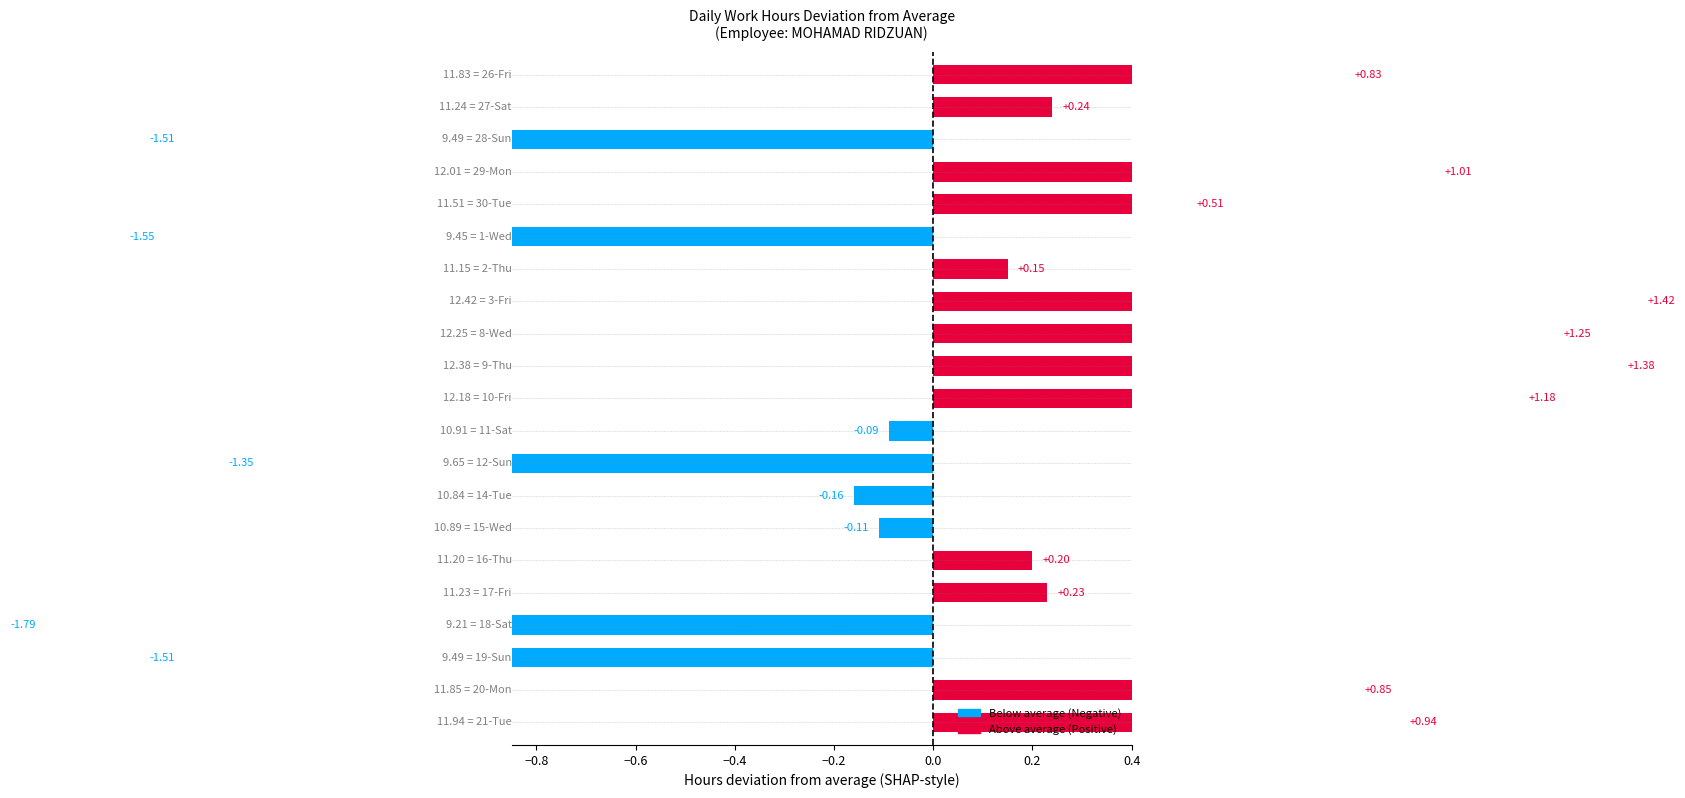

What is the average value of the Hours Worked (Low) series?

11.1